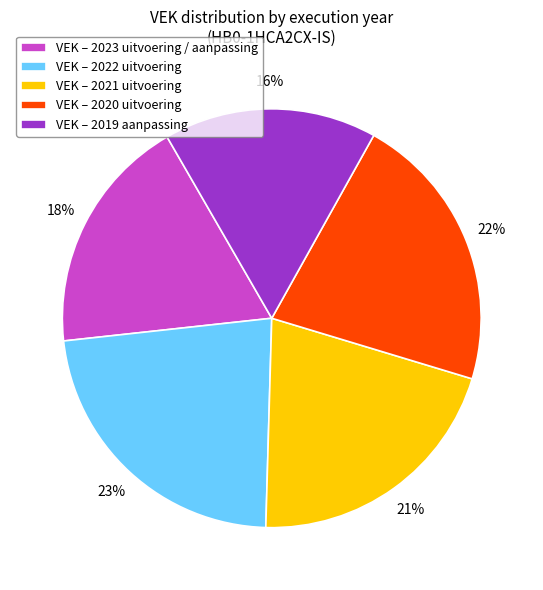

Do VEK – 2020 uitvoering and VEK – 2021 uitvoering together represent more than half of the pie?

No